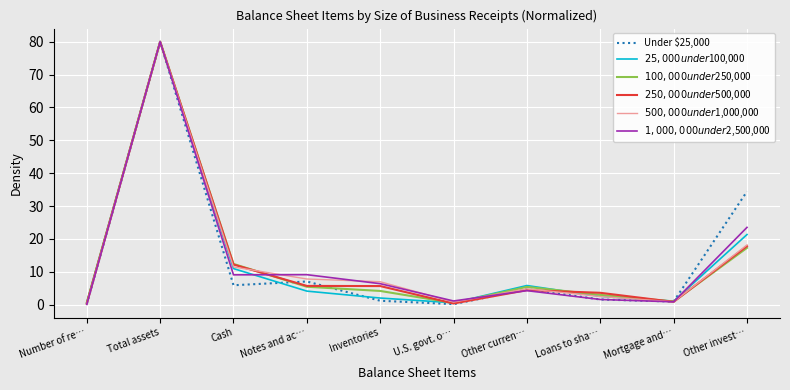

What is the maximum value shown in the chart?

80.0